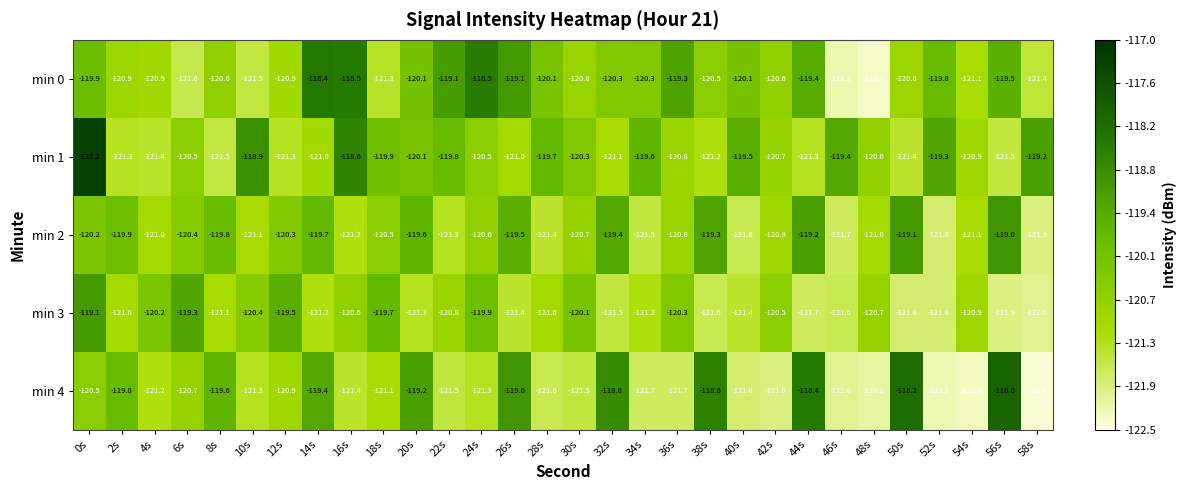

What is the total value across all series at 28s?

-603.8